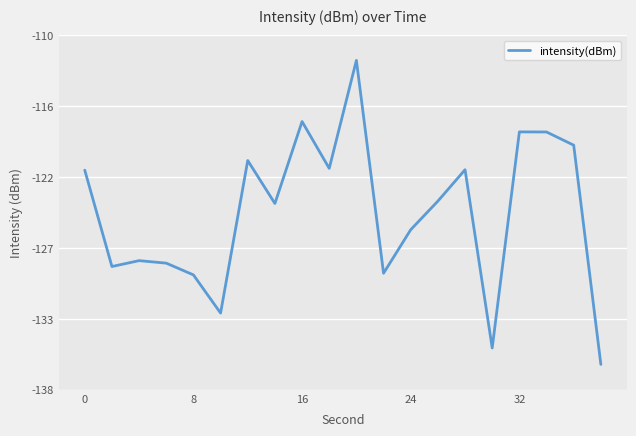

Does the chart display data point markers on the line(s)?

No